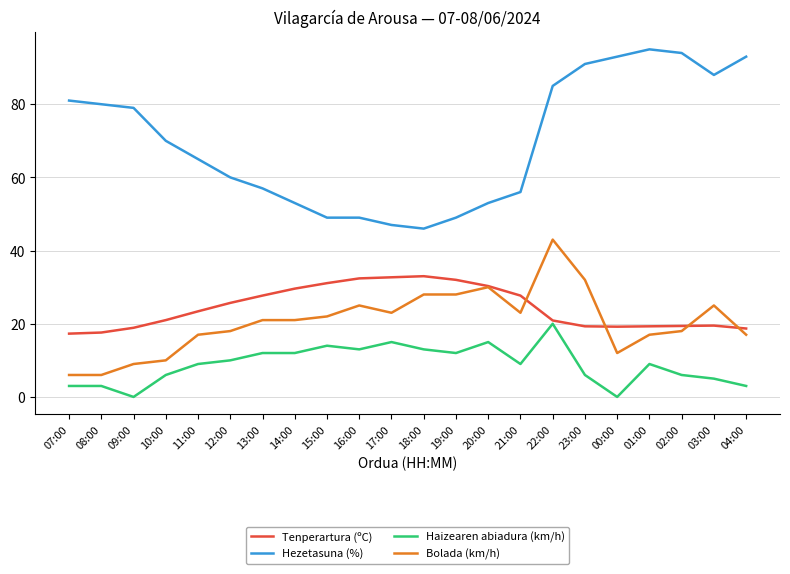

The value of Hezetasuna (%) at 08:00 is 80.0. True or false?

True